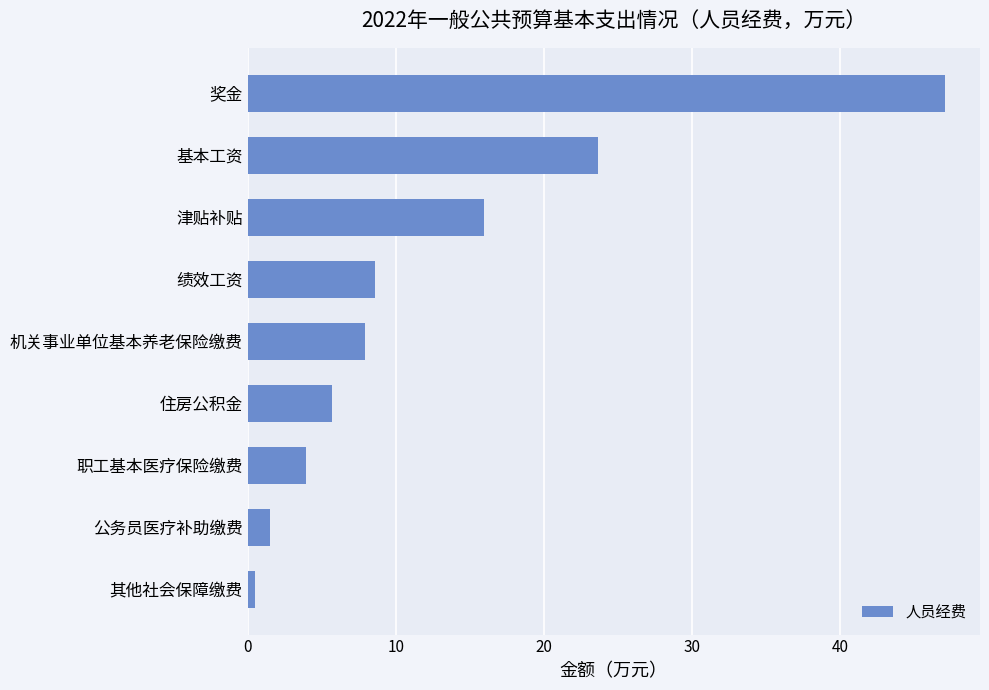

List the labels in order of value, largest first.

奖金, 基本工资, 津贴补贴, 绩效工资, 机关事业单位基本养老保险缴费, 住房公积金, 职工基本医疗保险缴费, 公务员医疗补助缴费, 其他社会保障缴费